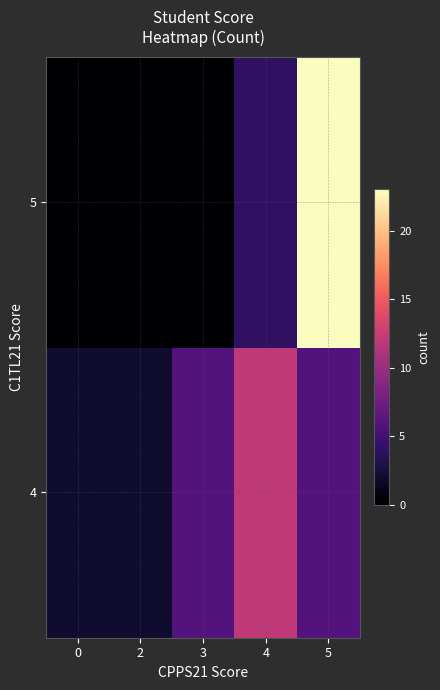

What is the total value across all series at 3?

6